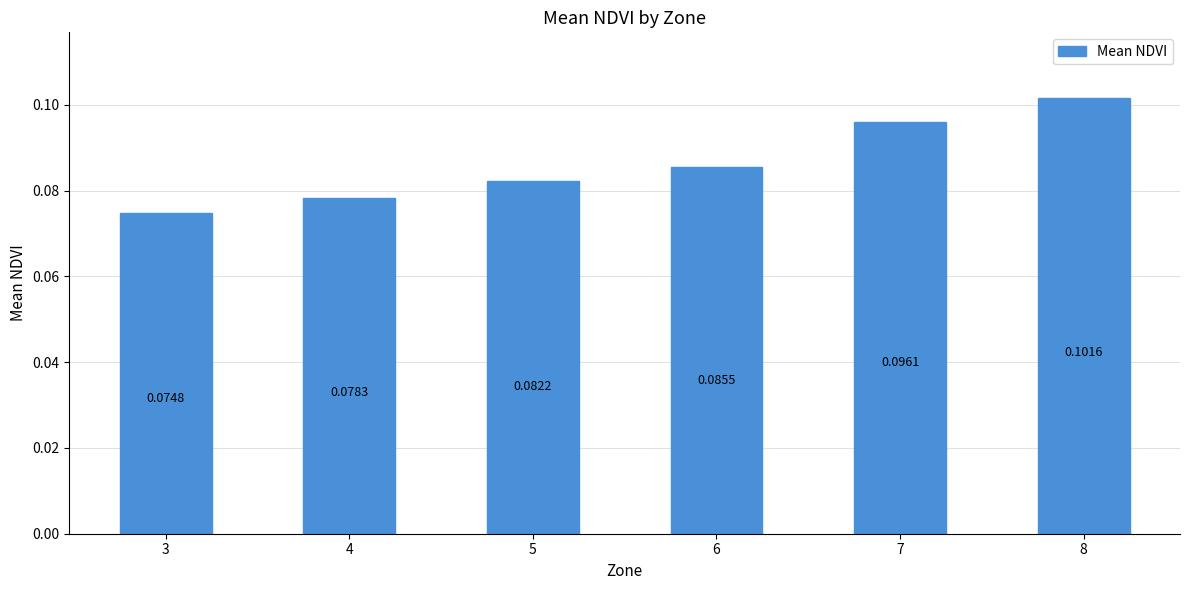

What is the sum of all values?

0.5